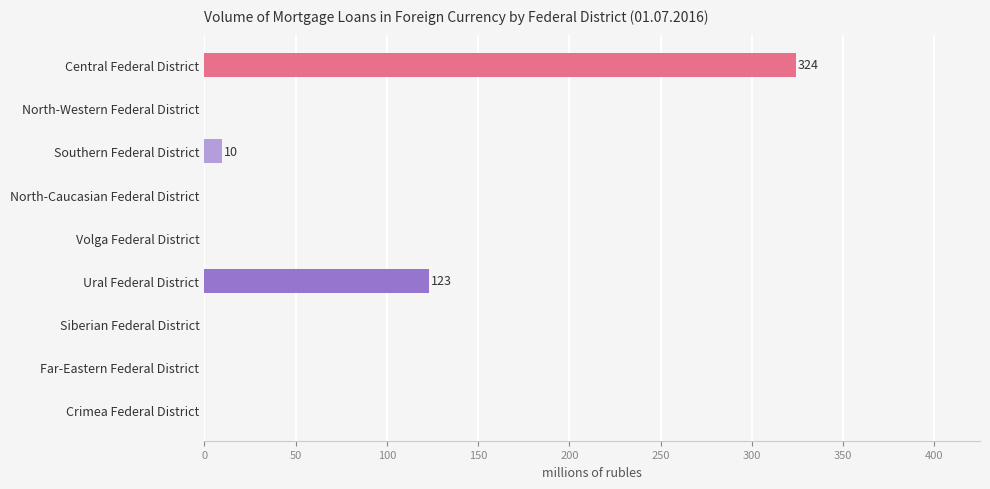

Is it true that the value at Southern Federal District is 10?

True